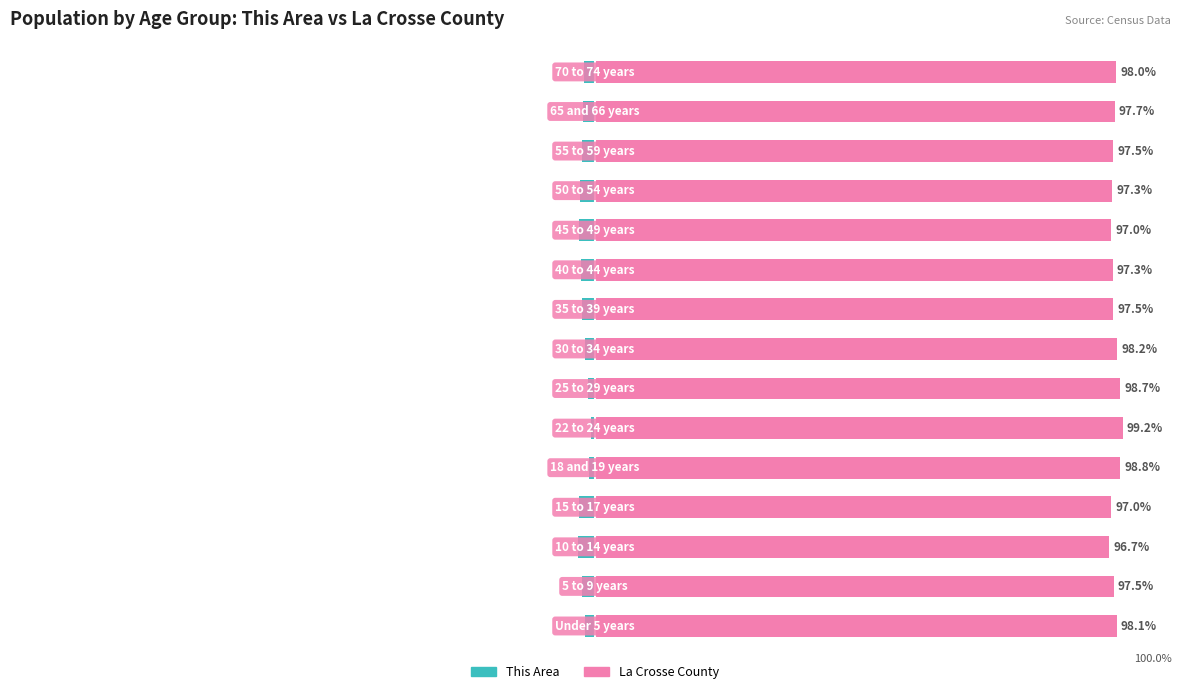

What is the sum of all This Area values?

-33.4